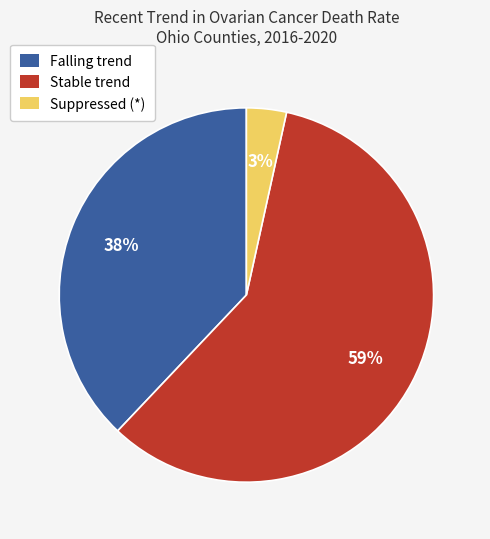

Which has a higher value, Stable trend or Suppressed (*)?

Stable trend